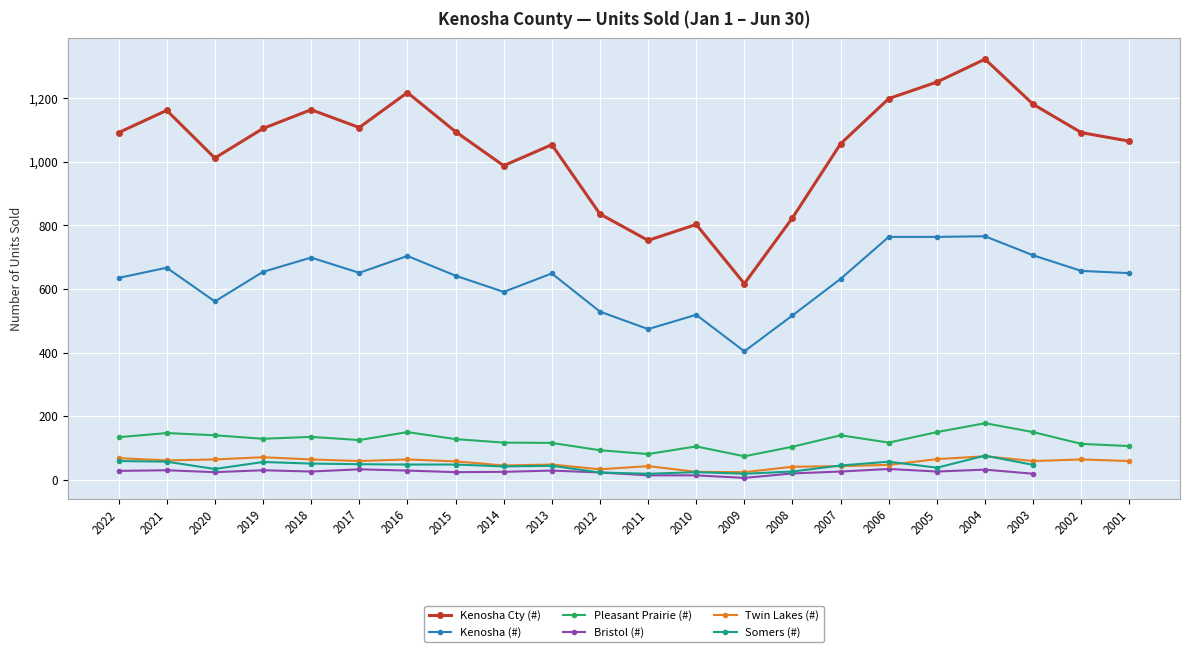

Between 2021 and 2018, which series saw the biggest shift?

Kenosha (#)